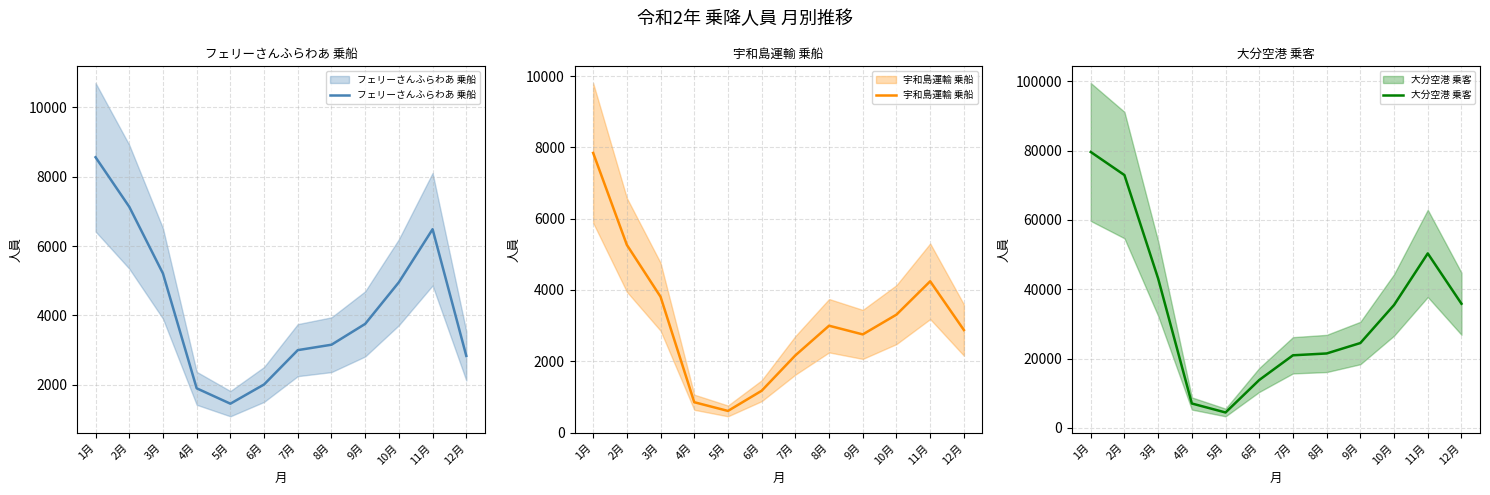

At which label does 宇和島運輸 乗船 reach its minimum?

5月